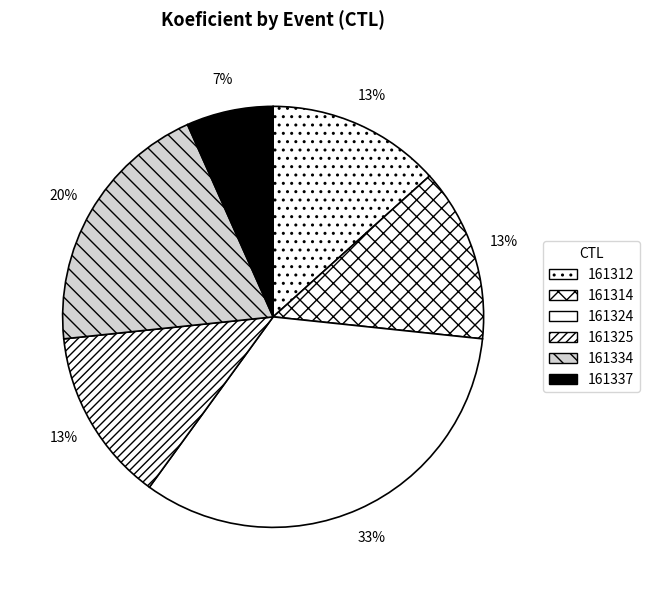

How many segments does this pie chart have?

6